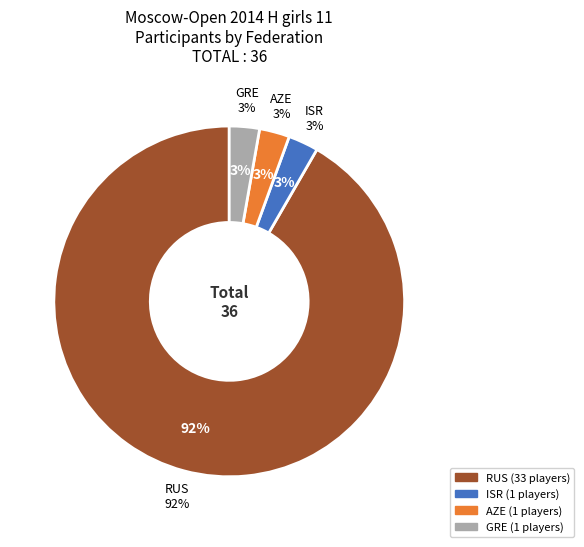

Does AZE represent more than half of the total?

No